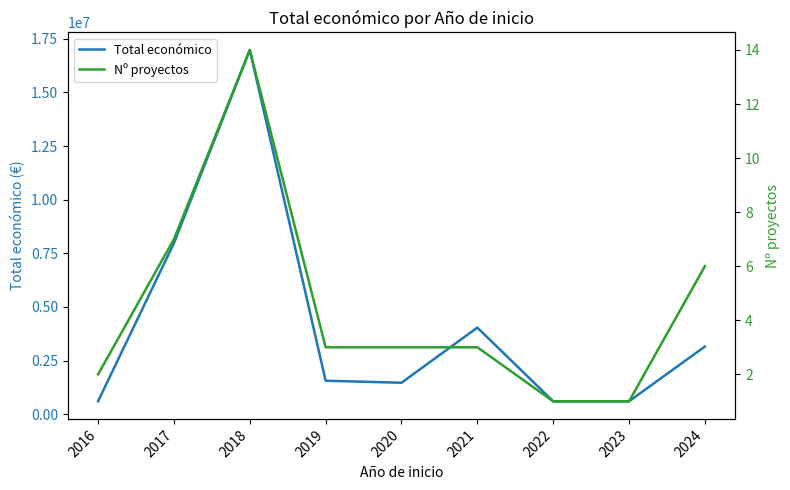

Rank the series at 2024 from highest to lowest value.

Total económico, Nº proyectos